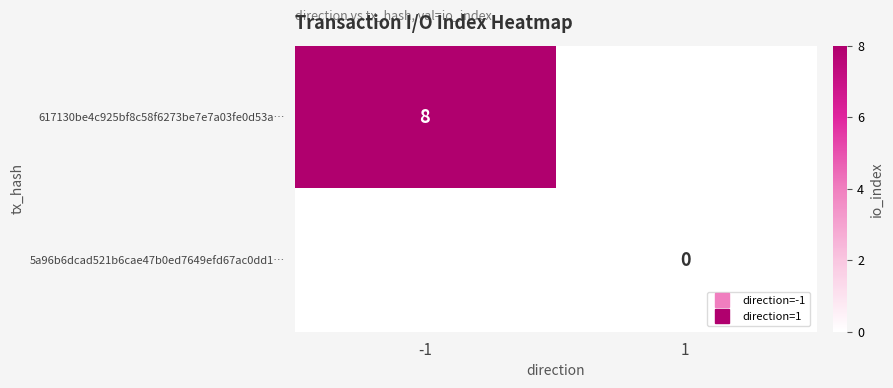

What is the approximate value of 617130be4c925bf8c58f6273be7e7a03fe0d53a… at -1?

8.0